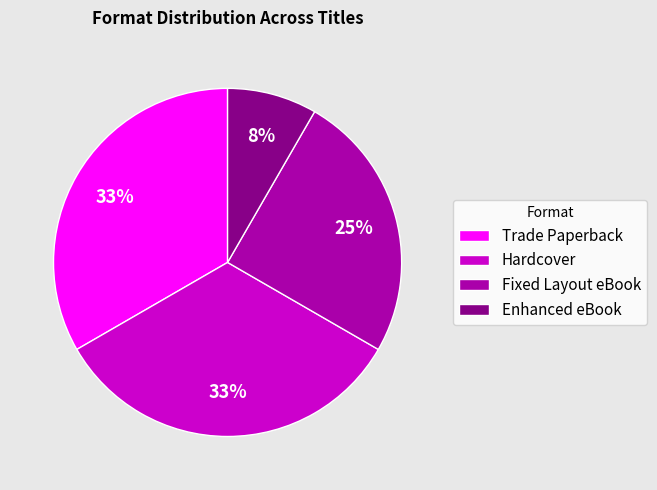

Combined, do Trade Paperback and Fixed Layout eBook account for over 50%?

Yes